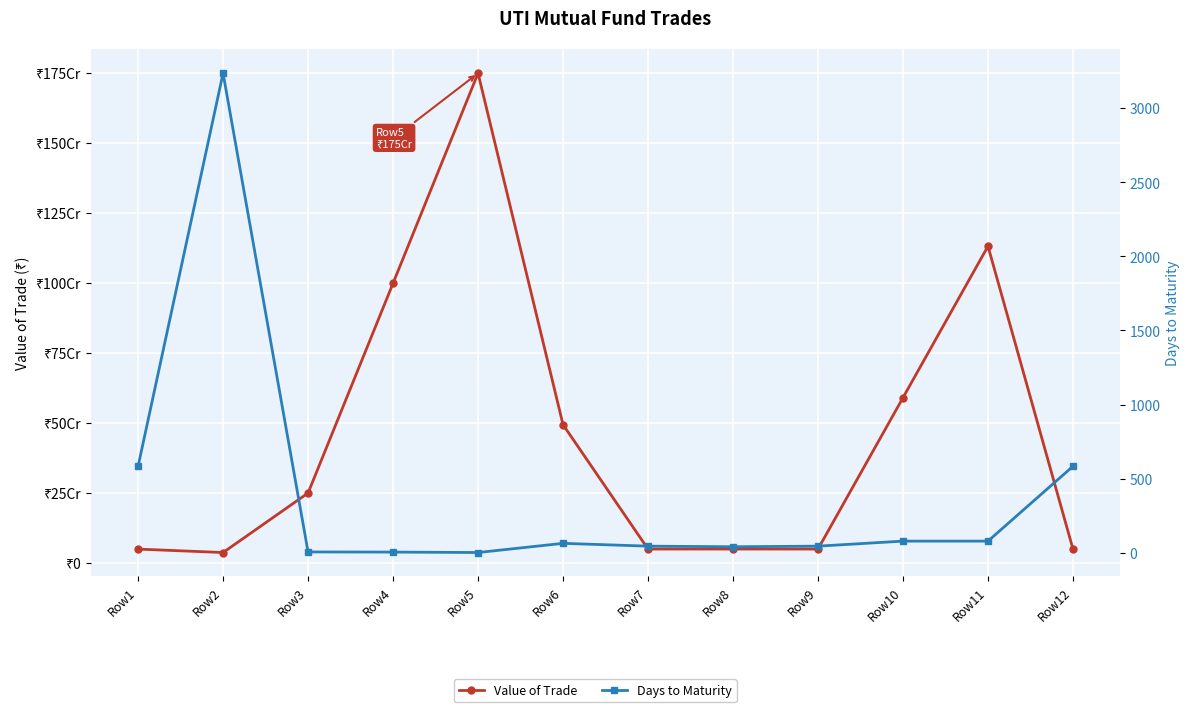

The value of Days to Maturity at Row3 is 2. True or false?

False